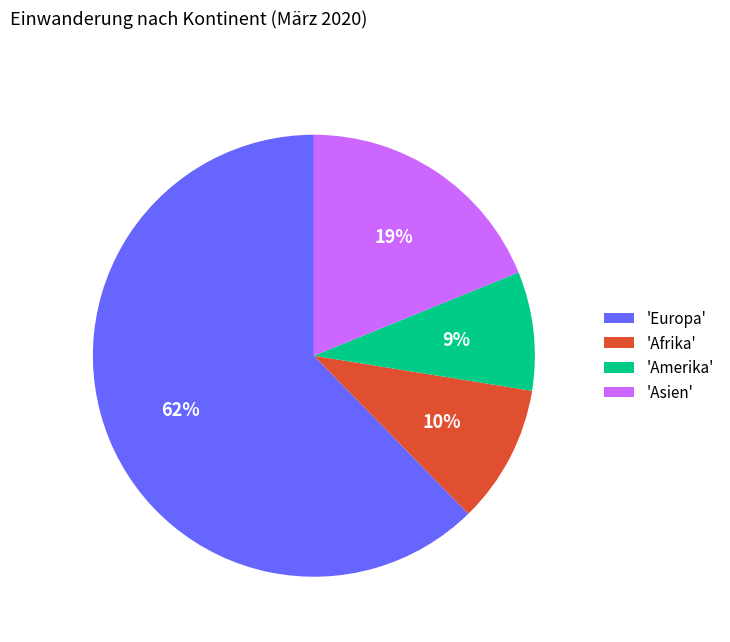

Which slice represents more than half of the pie?

'Europa'